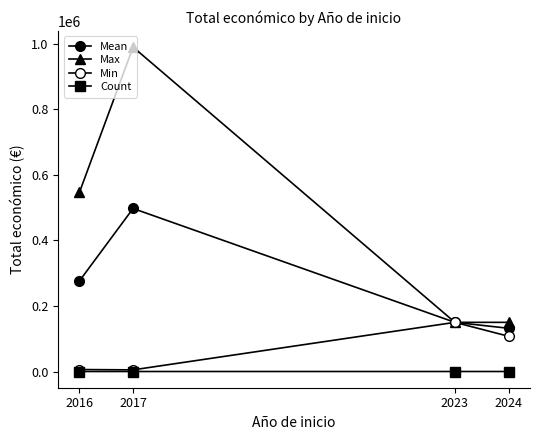

Reading left to right, list all the values displayed in this chart.

Mean: 2016=276411.5	2017=497486.5	2023=150000.0	2024=131886.0
Max: 2016=546823.0	2017=989973.0	2023=150000.0	2024=150000.0
Min: 2016=6000.0	2017=5000.0	2023=150000.0	2024=107555.0
Count: 2016=2.0	2017=2.0	2023=1.0	2024=4.0